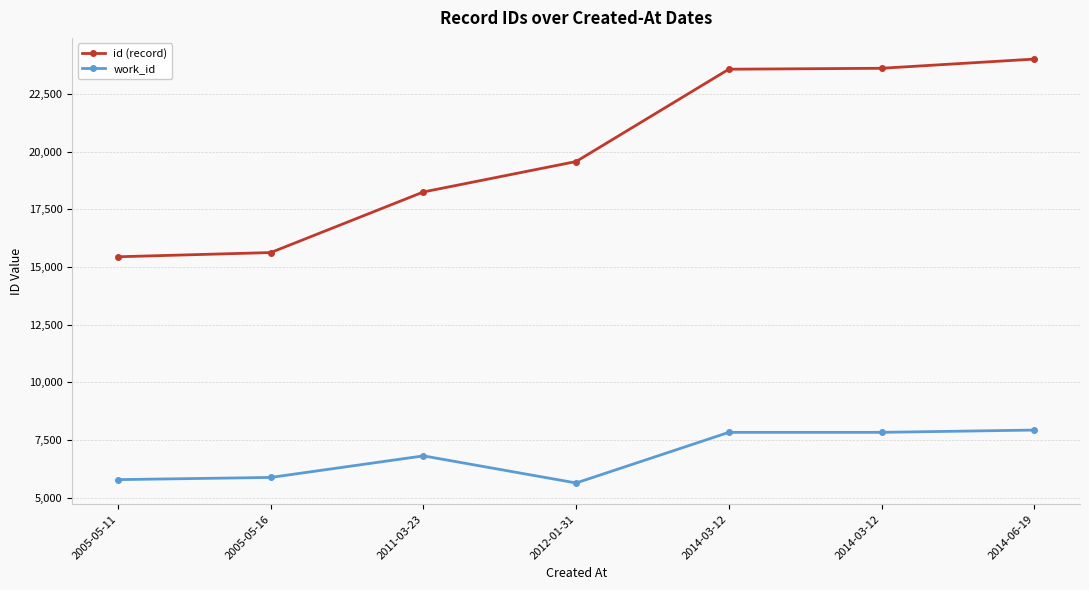

What is the total value across all series at 2014-03-12?

31401